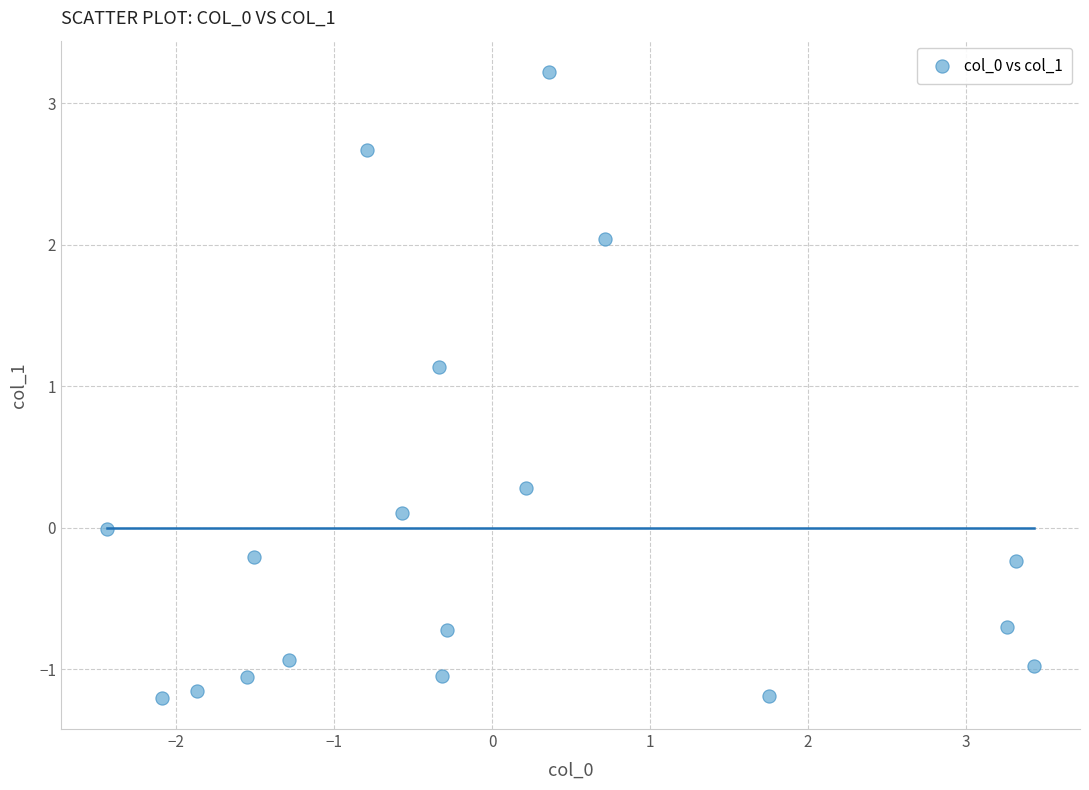

What is the range of X values (max minus min)?

5.9